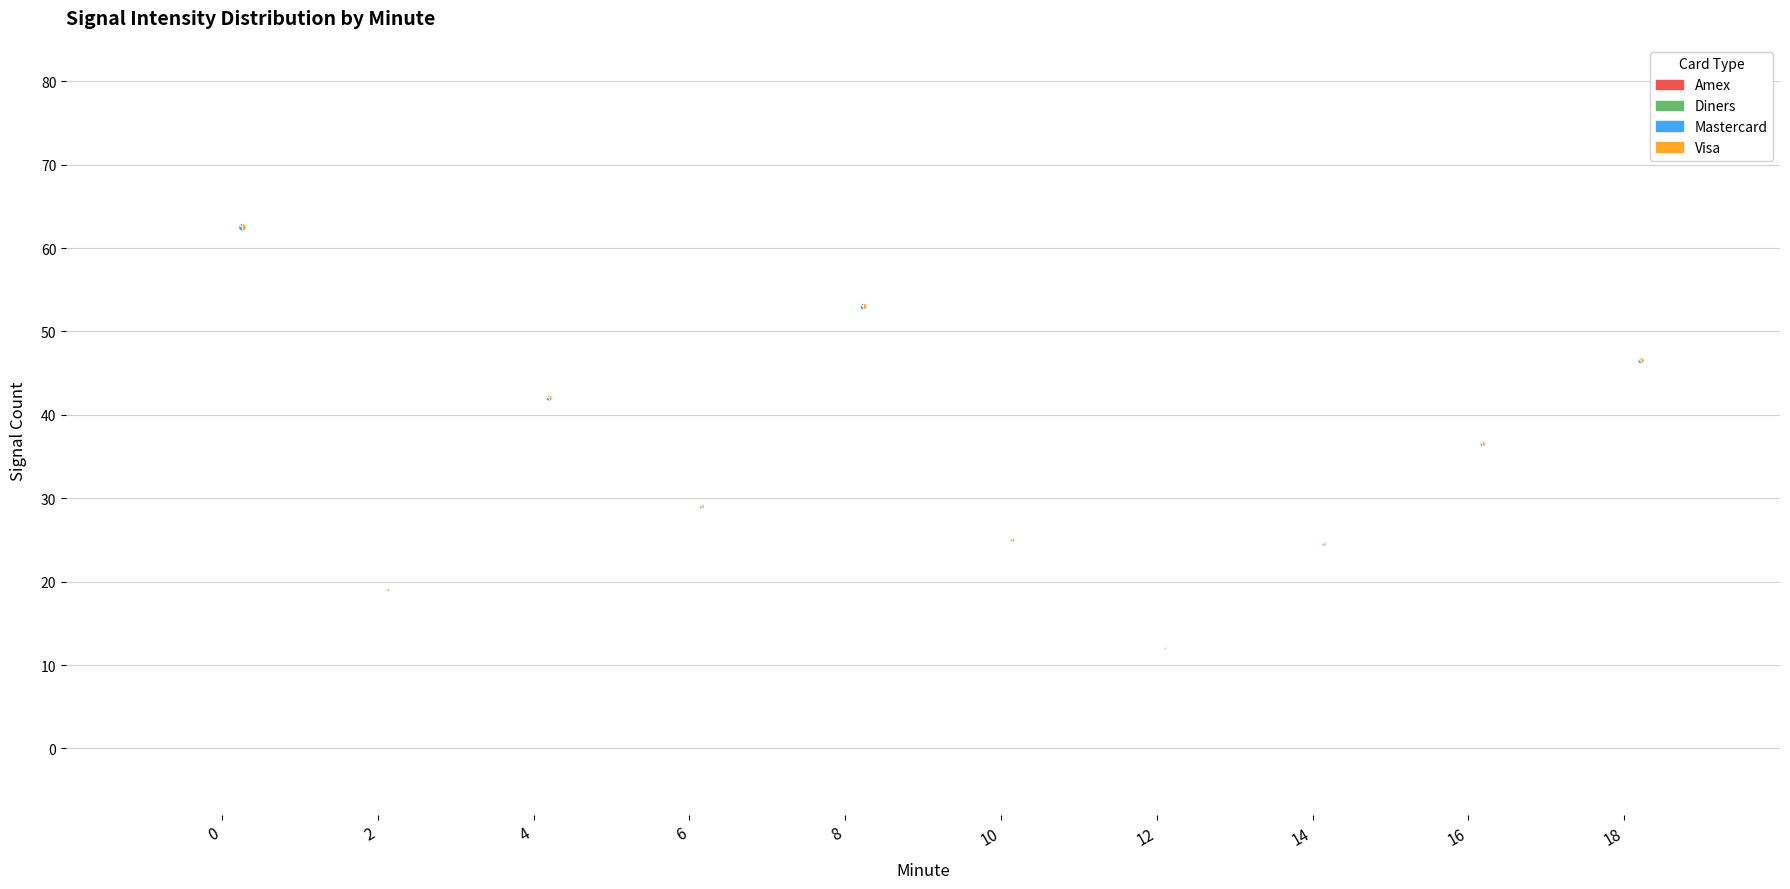

How much of the chart is everything except 6?

92.3%